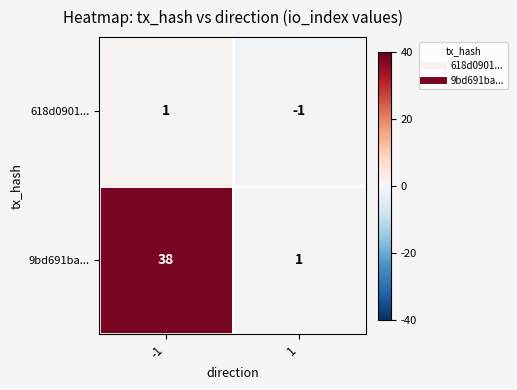

Rank the categories by 9bd691ba... value from highest to lowest.

-1, 1